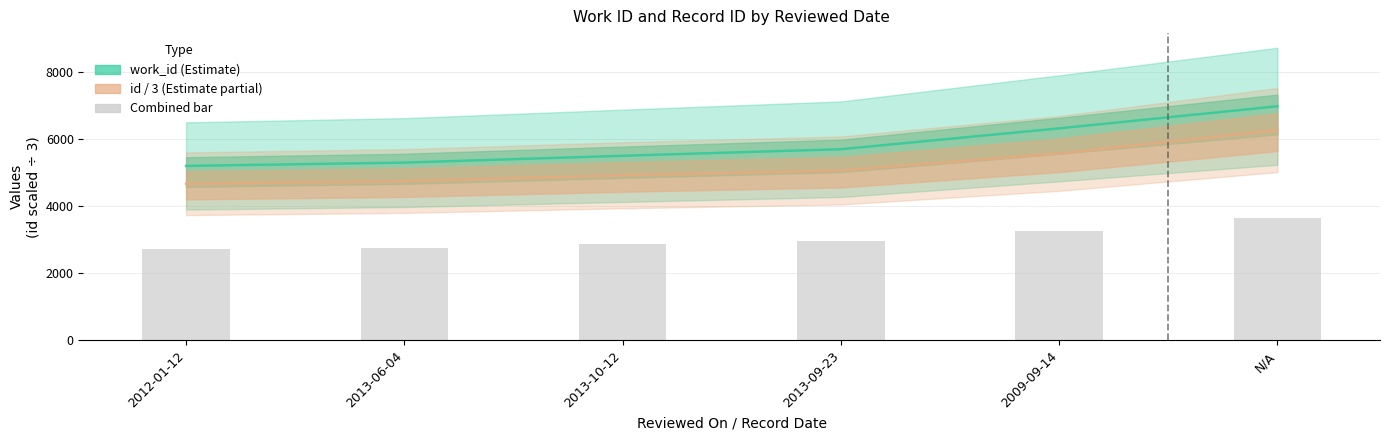

Is it true that the value at 2013-06-04 is 2764.9?

True